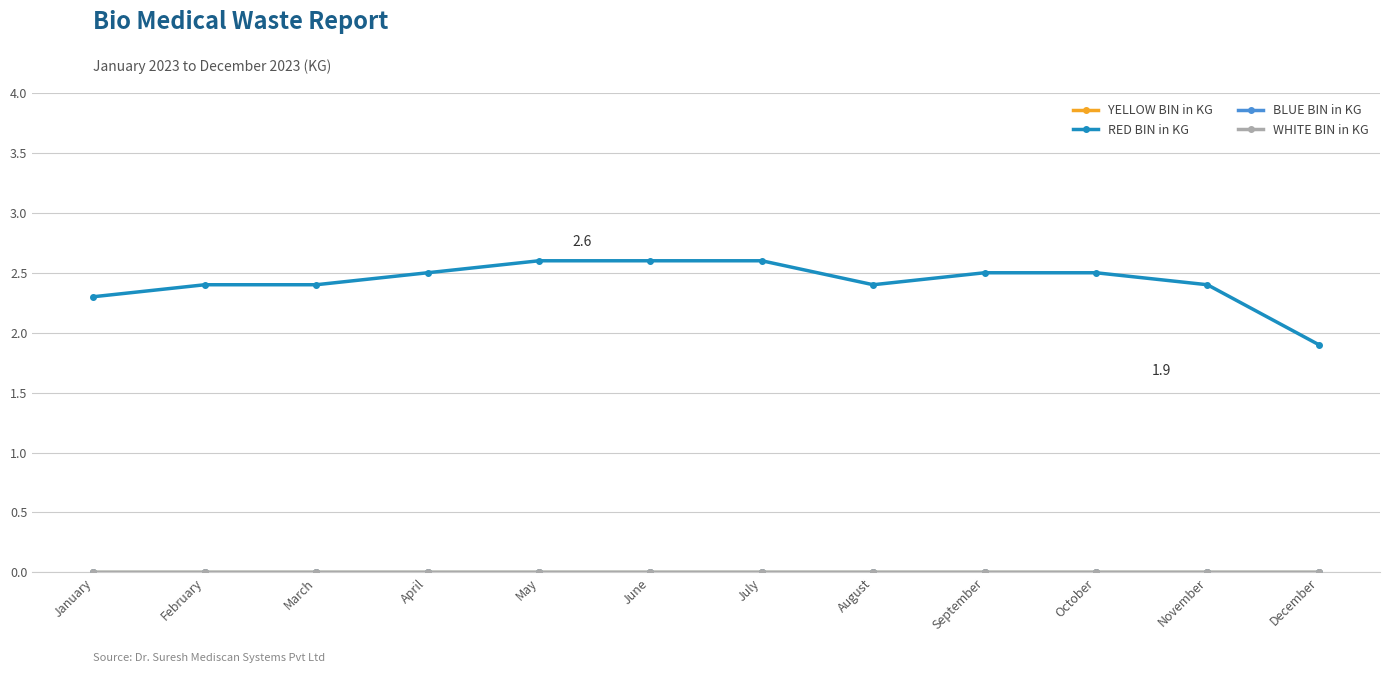

Is this an area chart (filled region under the line)?

No